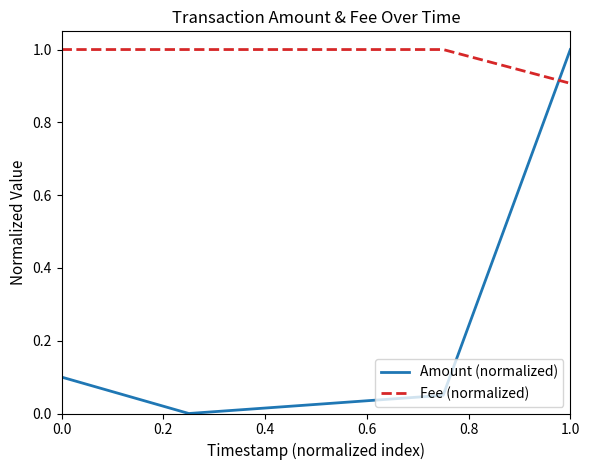

At how many categories does at least one series exceed 0?

5